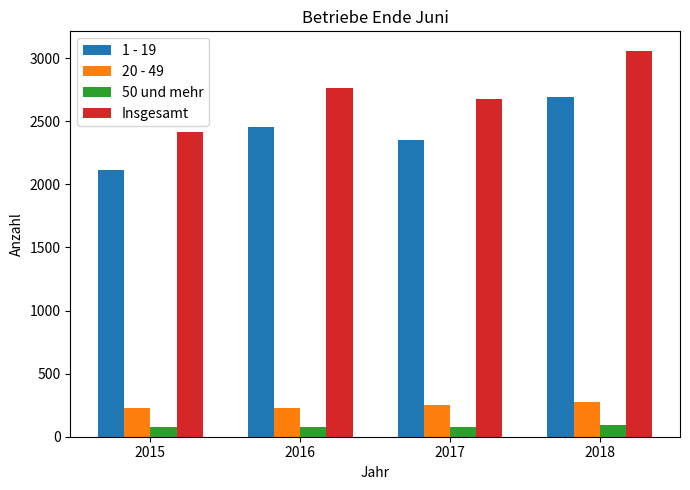

What is the total value across all series at 2016?

5524